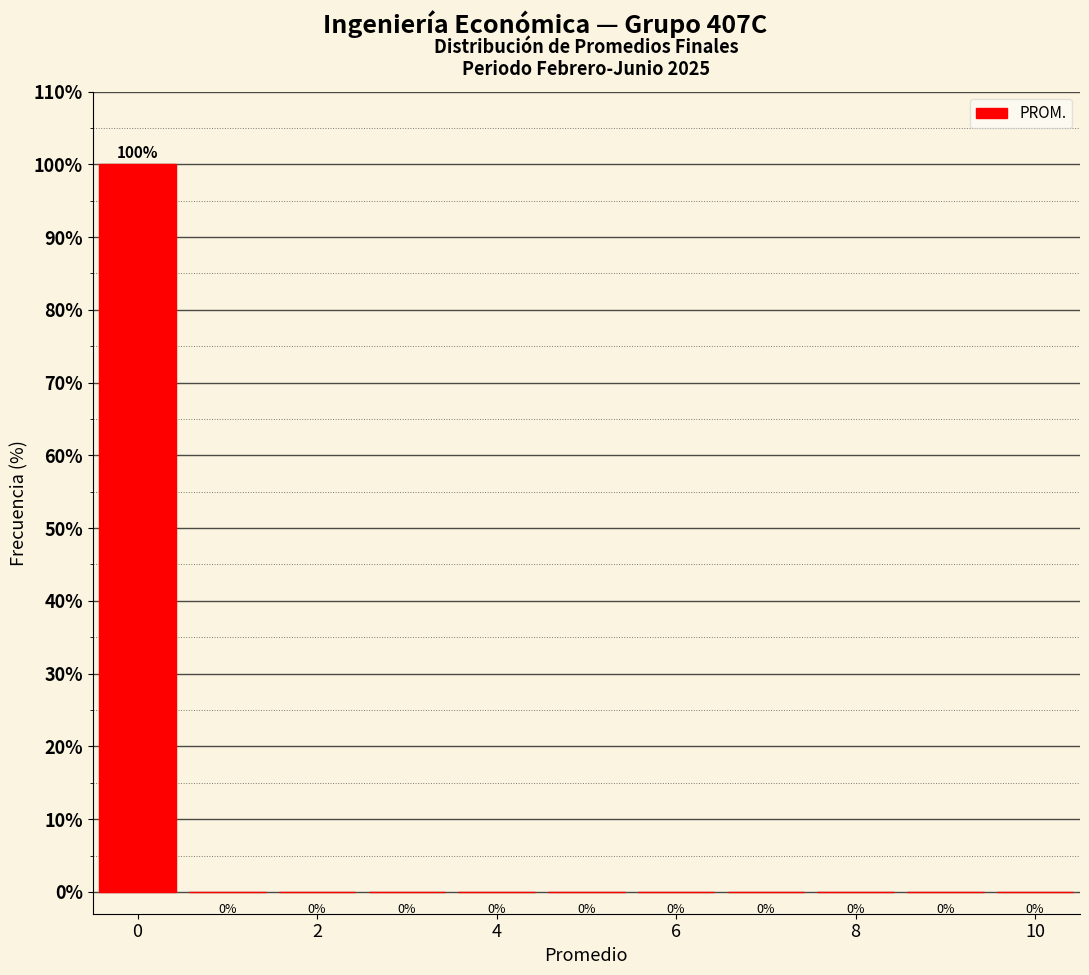

Reading left to right, list every bar in this chart as the range it spans on the x-axis followed by its height. The bar edges are not printed on the chart, so give them approximately, as read against the axis.

-0.5 to 0.5: 100
0.5 to 1.5: 0
1.5 to 2.5: 0
2.5 to 3.5: 0
3.5 to 4.5: 0
4.5 to 5.5: 0
5.5 to 6.5: 0
6.5 to 7.5: 0
7.5 to 8.5: 0
8.5 to 9.5: 0
9.5 to 10.5: 0